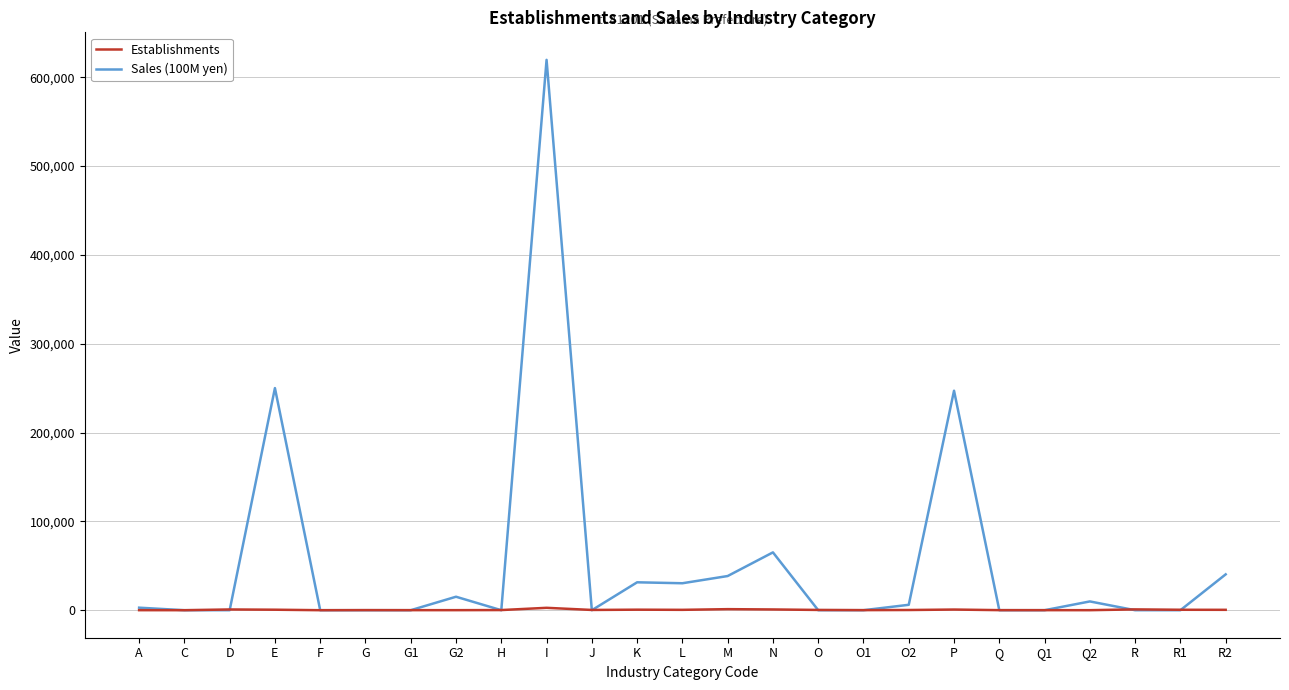

Which series has the largest total across all categories?

Sales (100M yen)